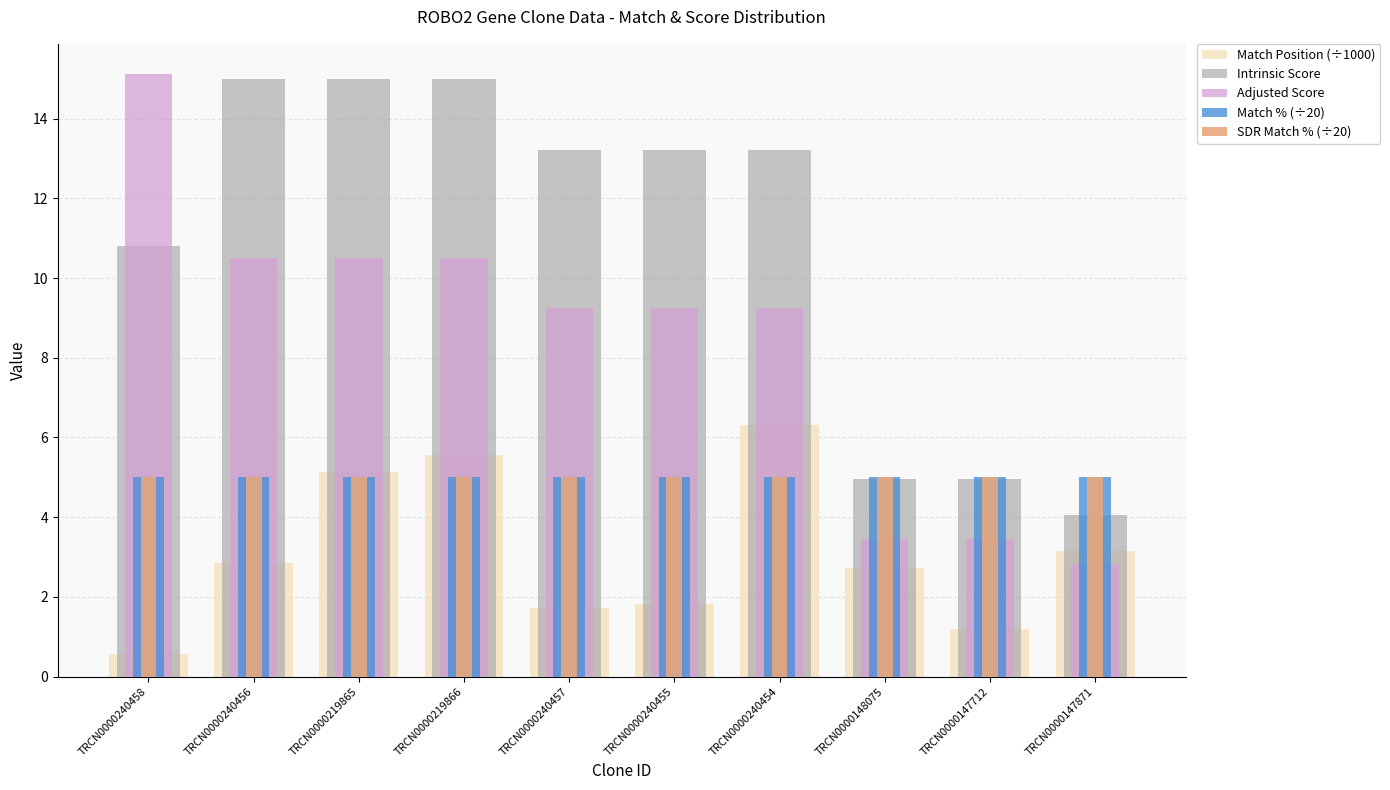

Which has a higher value, TRCN0000148075 or TRCN0000240456?

TRCN0000240456